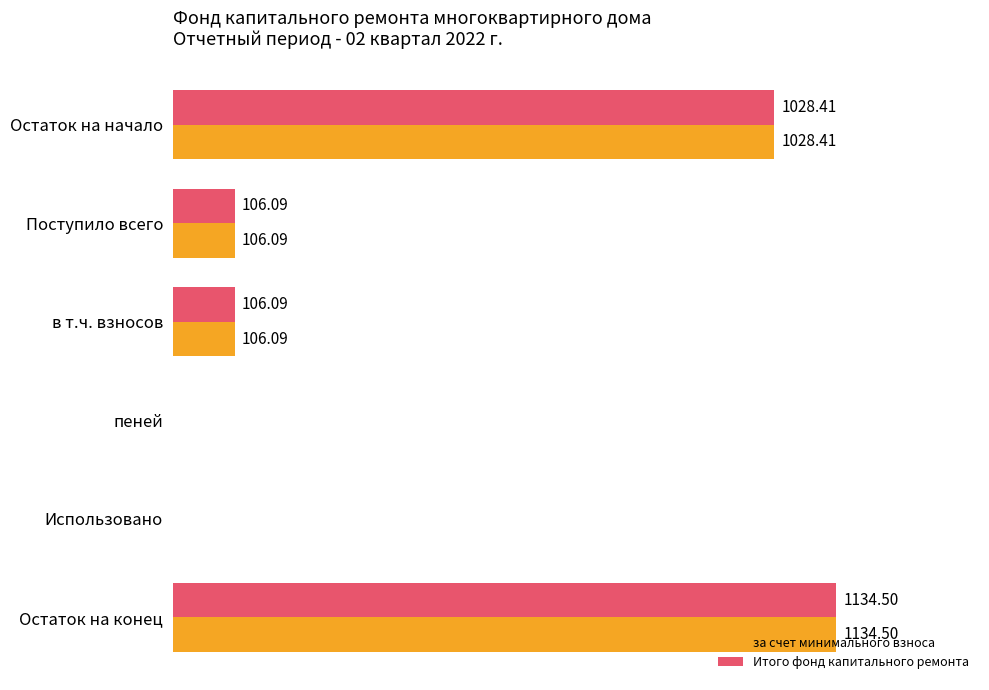

At which label does Итого фонд капитального ремонта reach its peak?

Остаток на конец